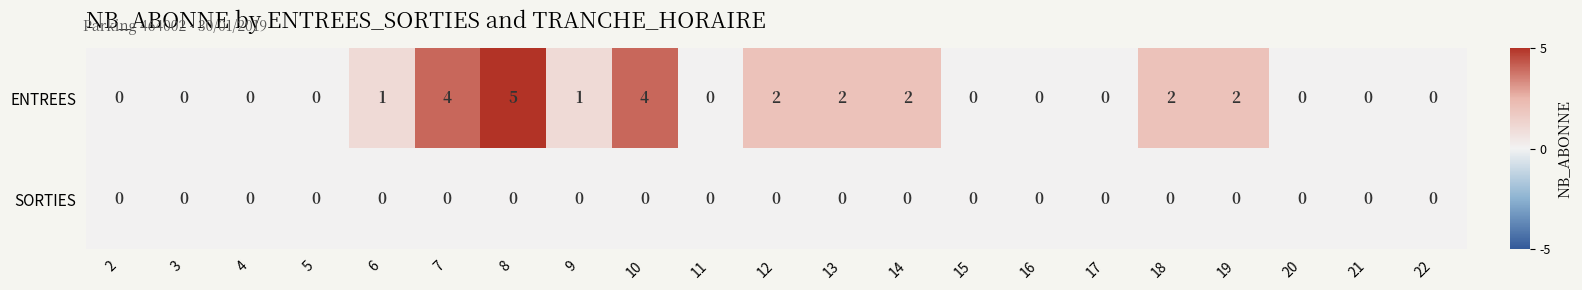

What is the difference between the second highest and minimum values in the ENTREES series?

4